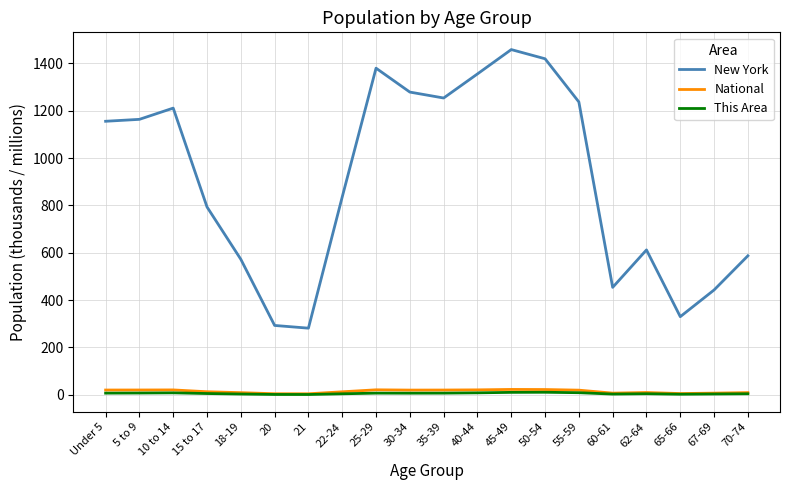

Which label corresponds to the largest value in the chart?

45-49